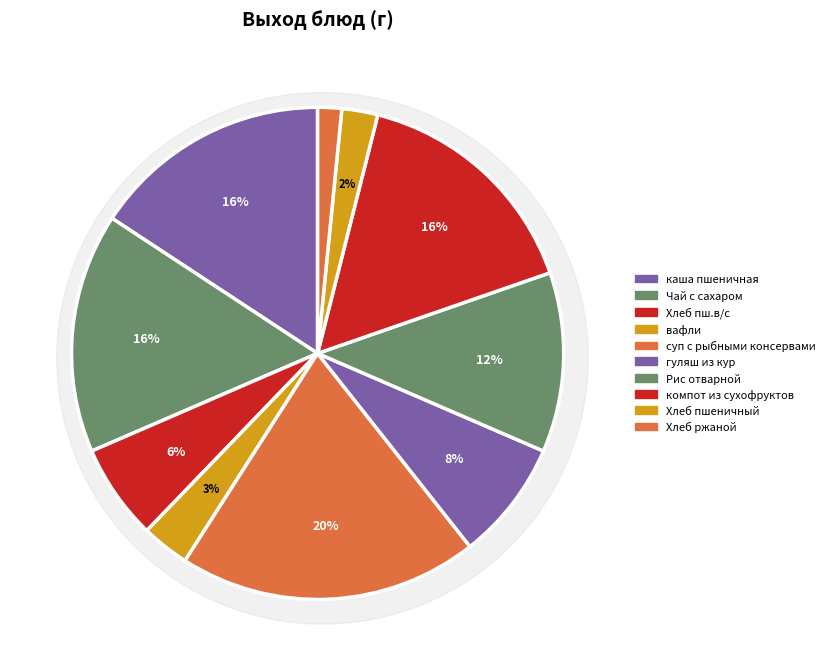

Does any single category account for the majority?

No